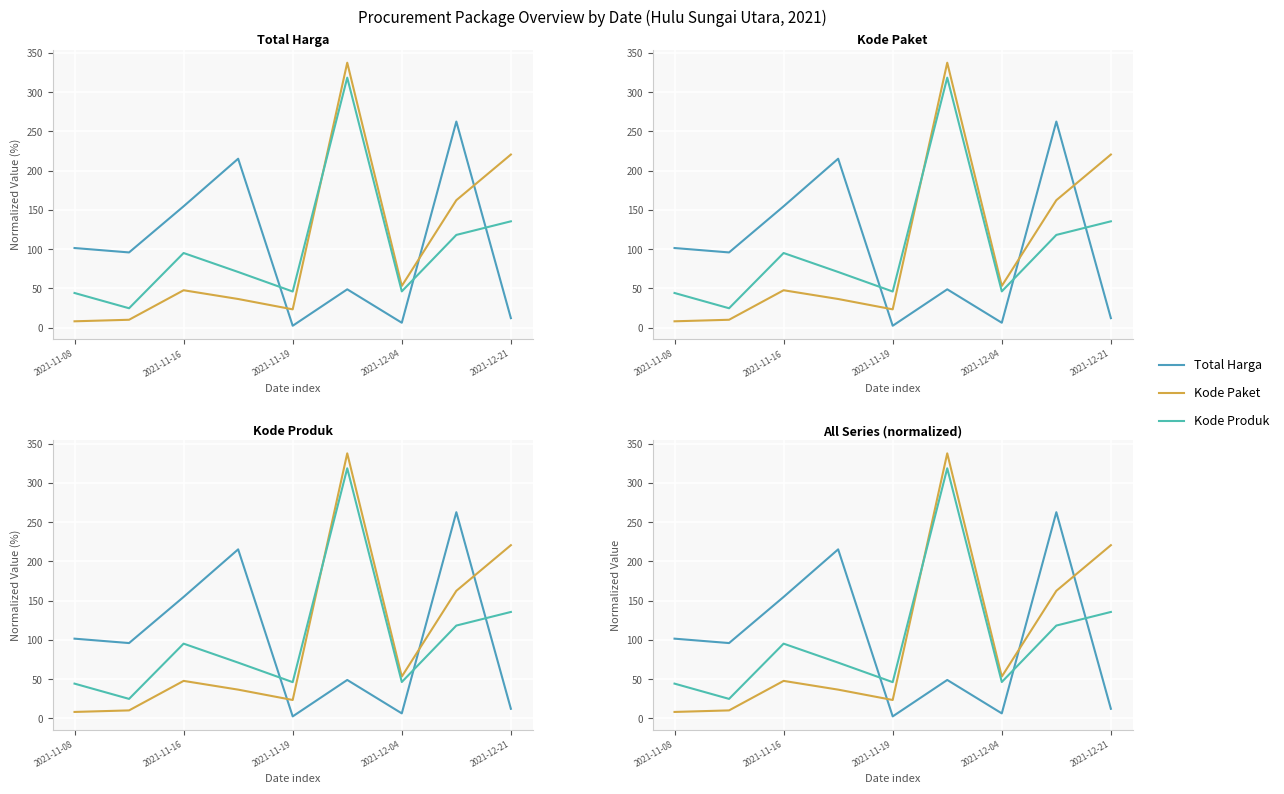

How many data points in Kode Paket are above 47?

5